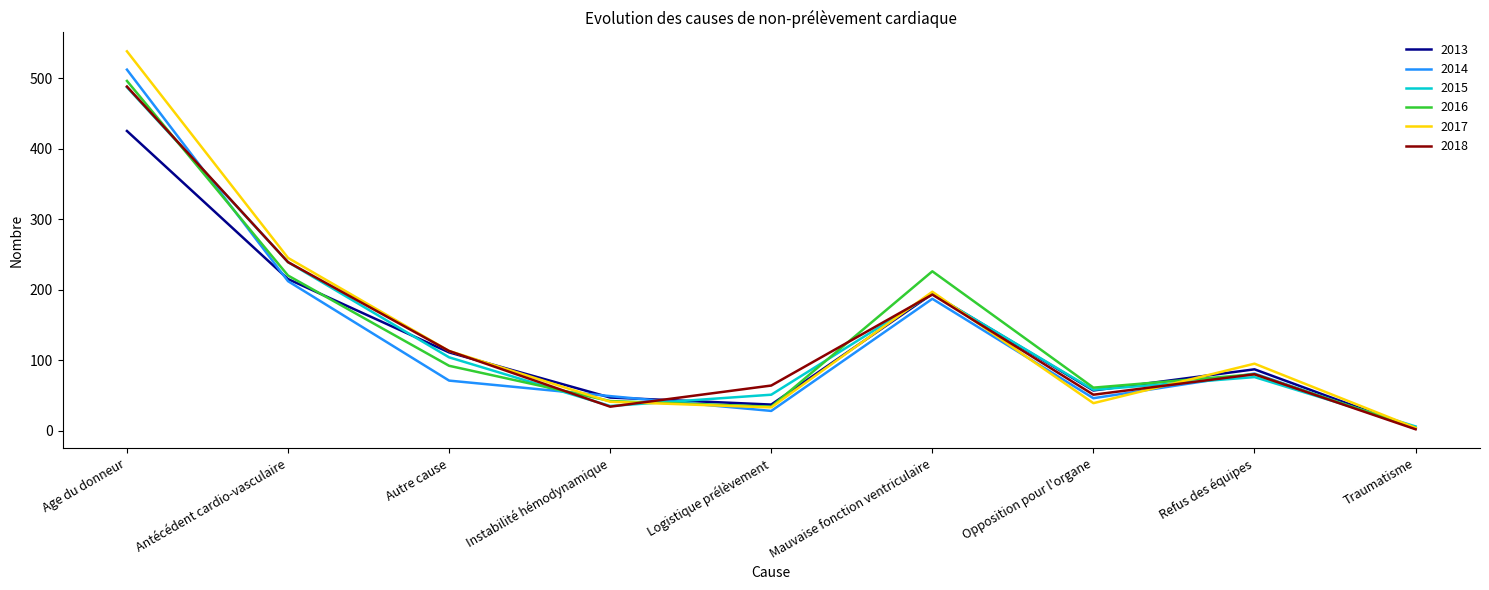

At which category is the sum across all series the highest?

Age du donneur